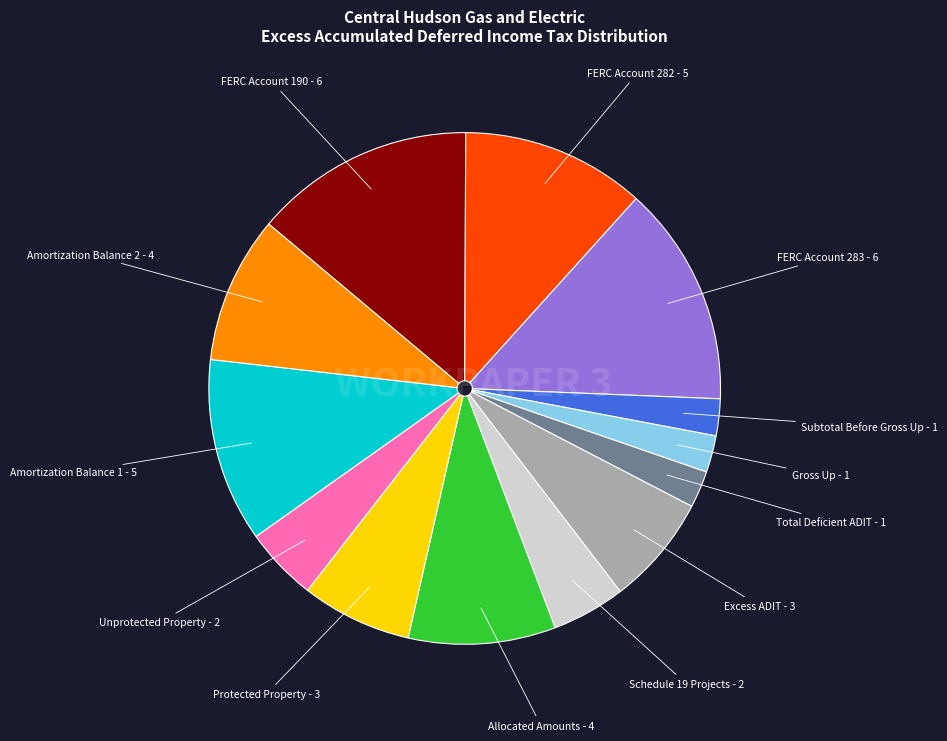

Combined, do Allocated Amounts and FERC Account 283 account for over 50%?

No